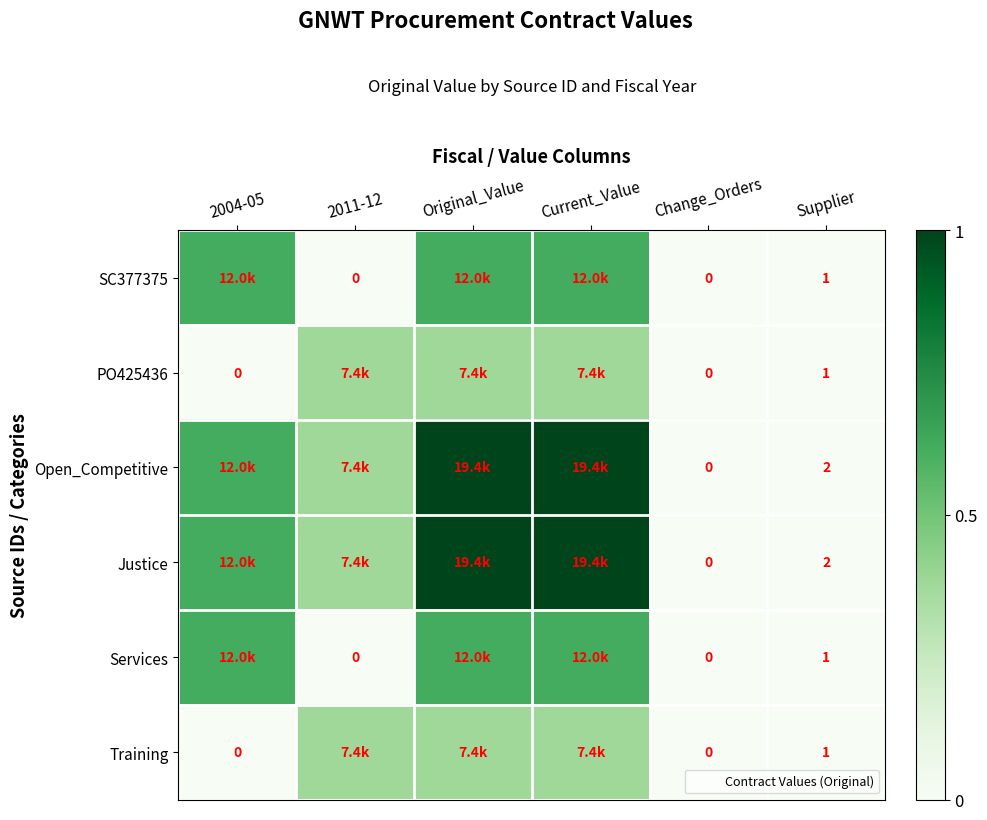

True or false: PO425436 has a value of 0.0 at Supplier.

False